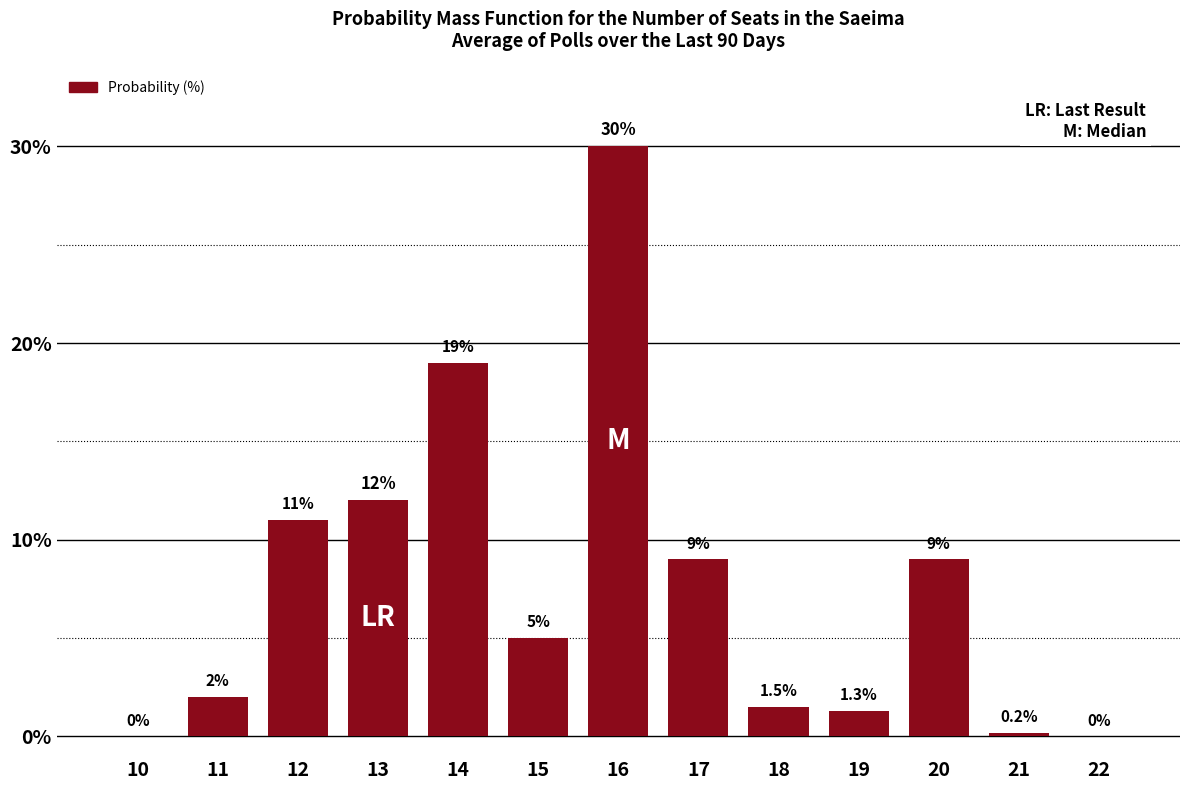

Reading left to right, extract all data points from this chart.

10=0.0	11=2.0	12=11.0	13=12.0	14=19.0	15=5.0	16=30.0	17=9.0	18=1.5	19=1.3	20=9.0	21=0.2	22=0.0